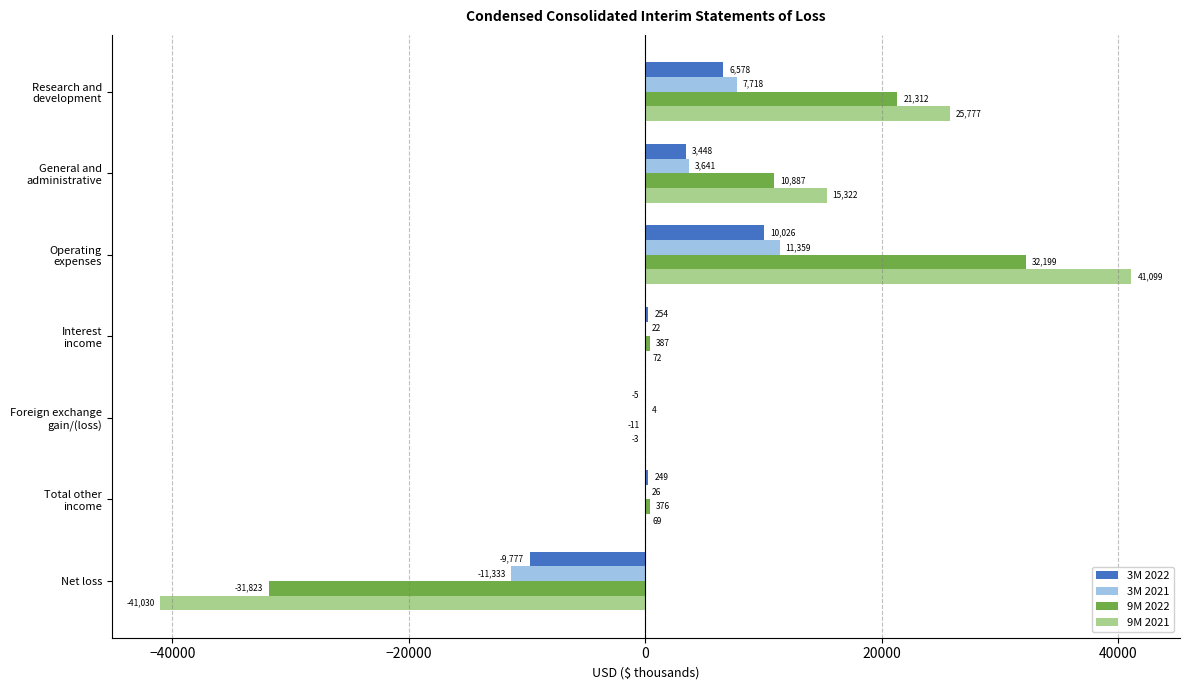

What are all the series names shown in the legend?

3M 2022, 3M 2021, 9M 2022, 9M 2021